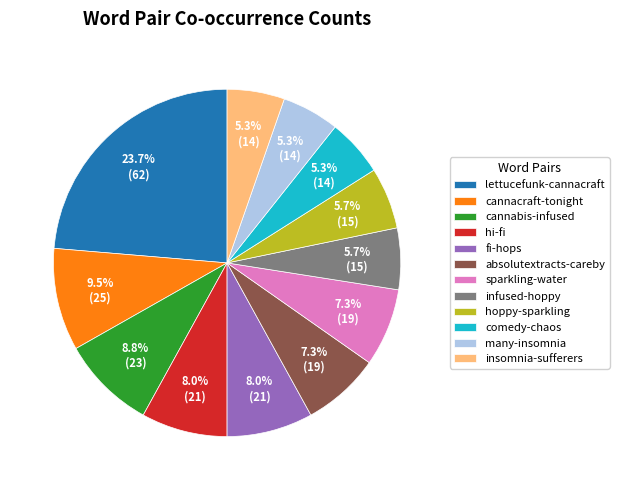

To the nearest percent, what is the average slice percentage?

8%